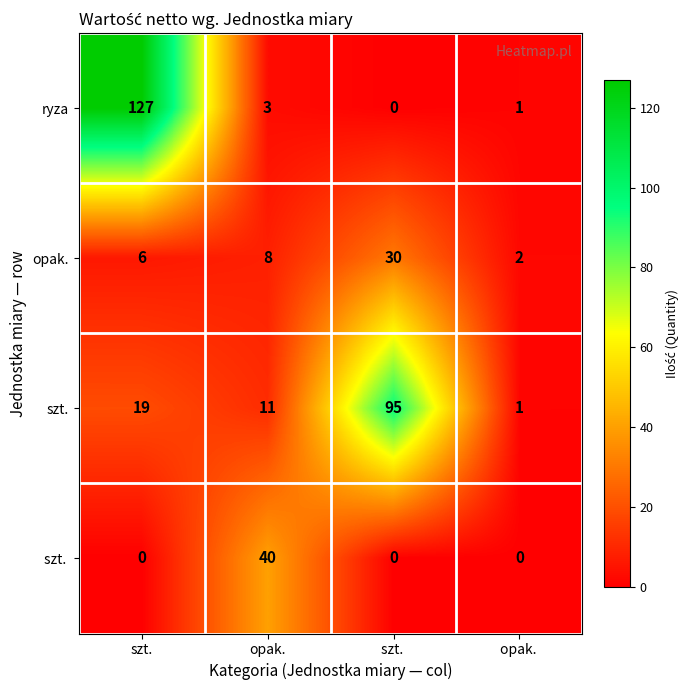

How many data points does each series have?

4